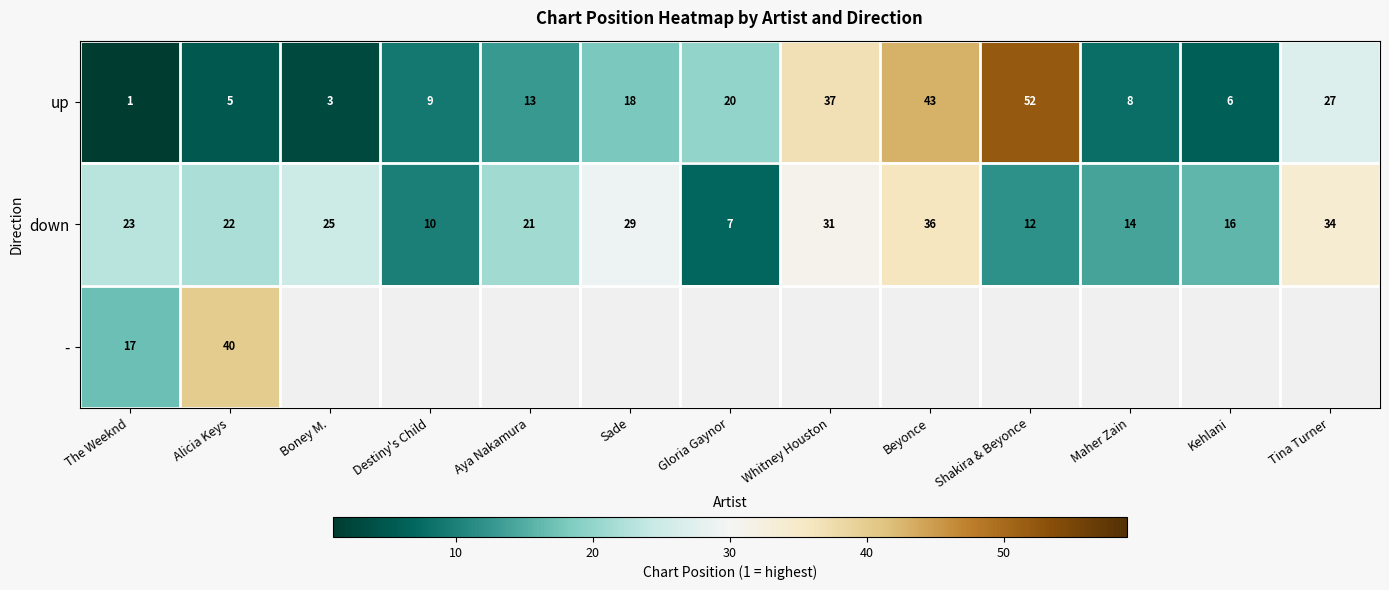

At which label does down reach its peak?

Beyonce